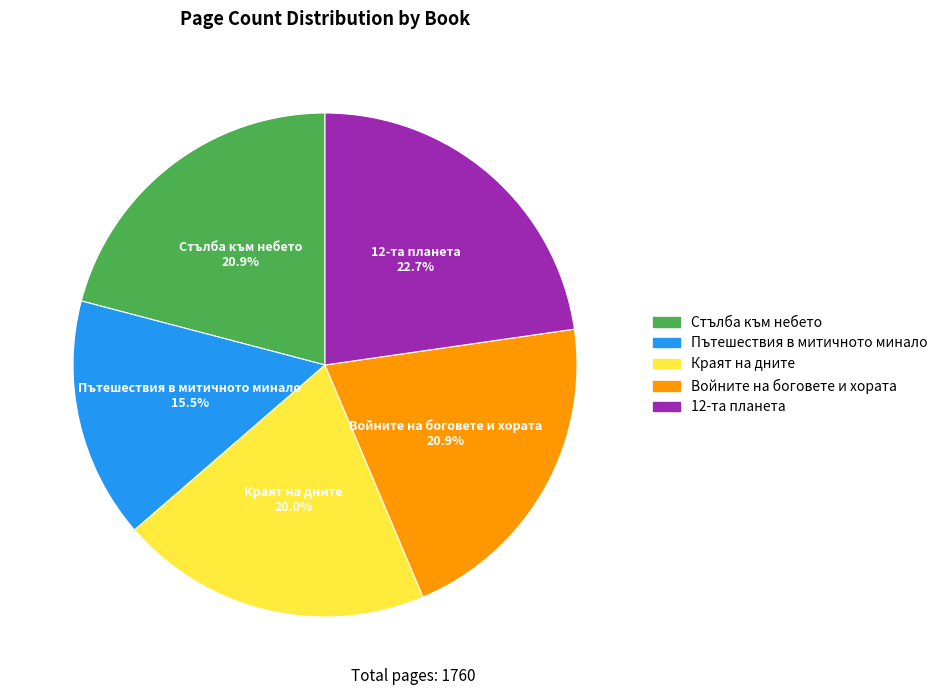

Combined, do 12-та планета and Стълба към небето account for over 50%?

No